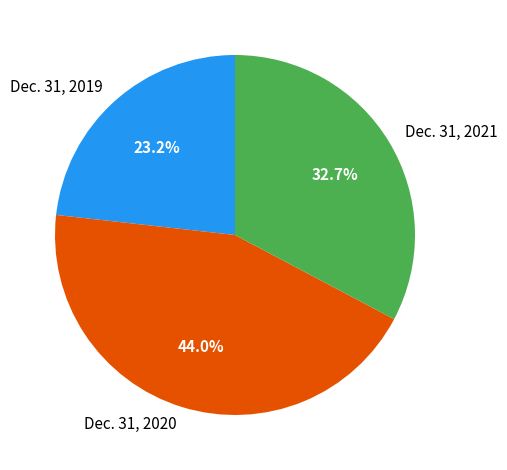

How many slices are in this pie chart?

3